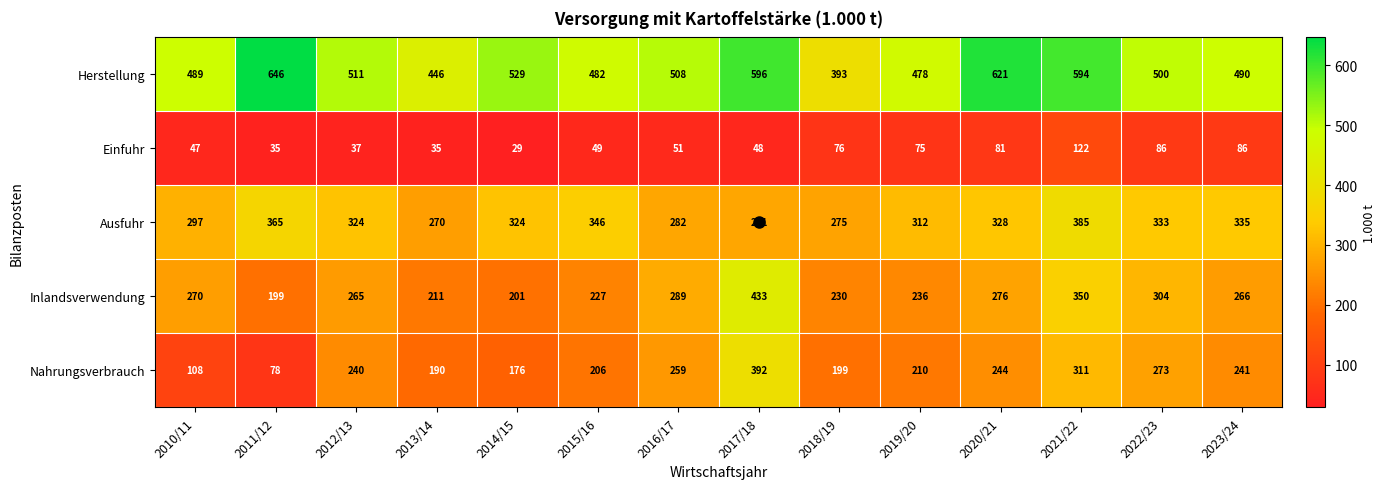

The Inlandsverwendung series shows 201 at 2014/15. True or false?

True